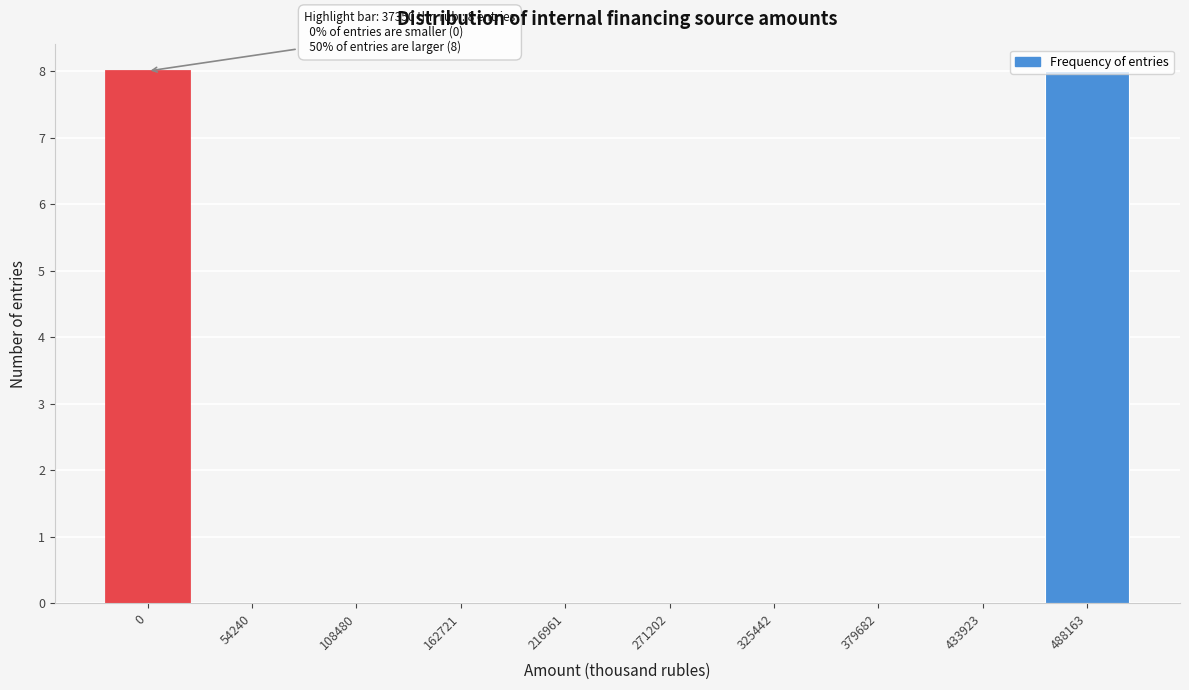

The value at 271202 is 0. True or false?

True